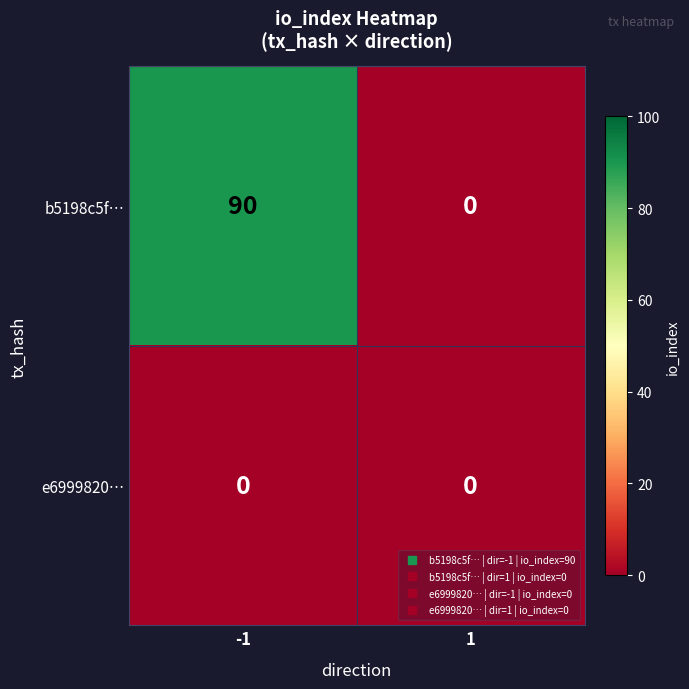

Between -1 and 1, which series saw the biggest shift?

b5198c5f…